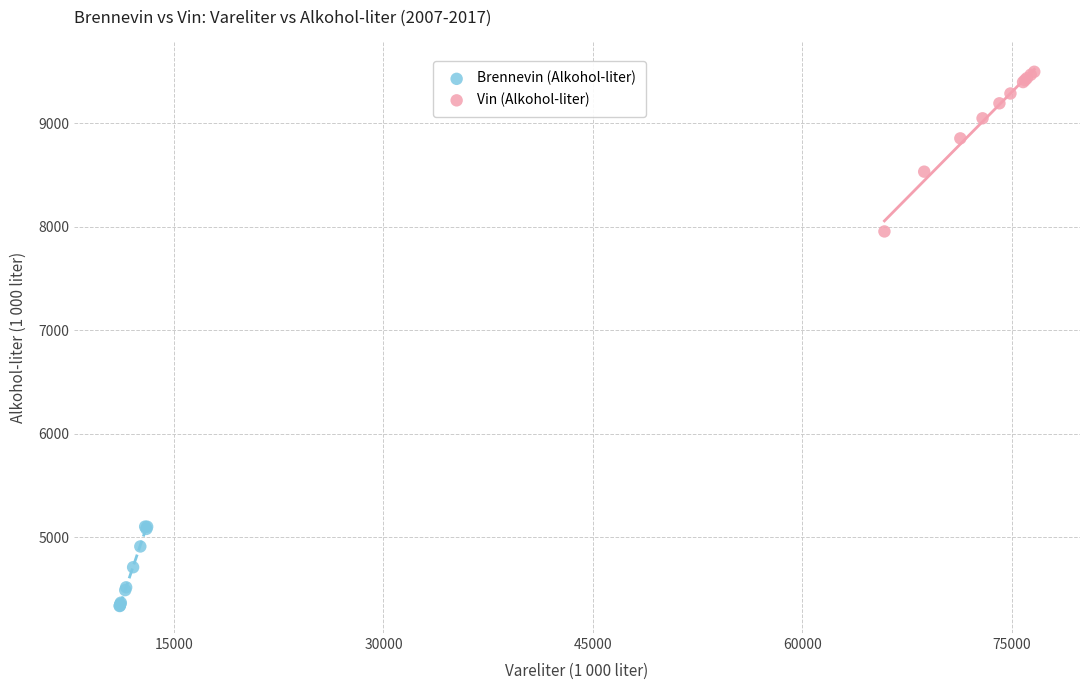

Which series has the widest spread of Y values?

Vin (Alkohol-liter)